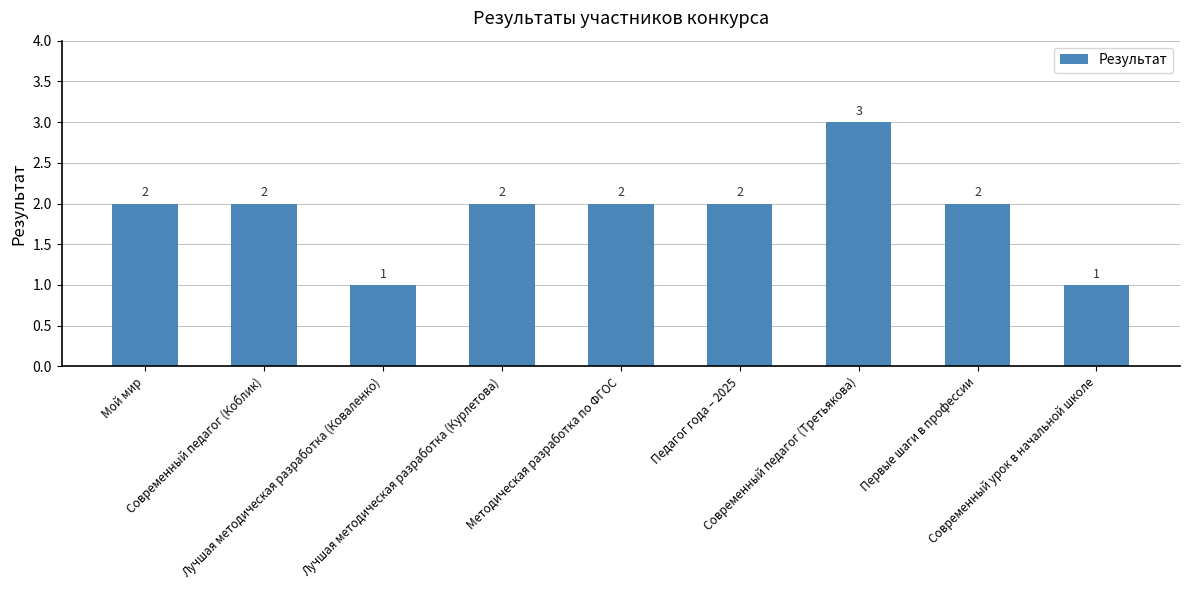

What is the average value?

2